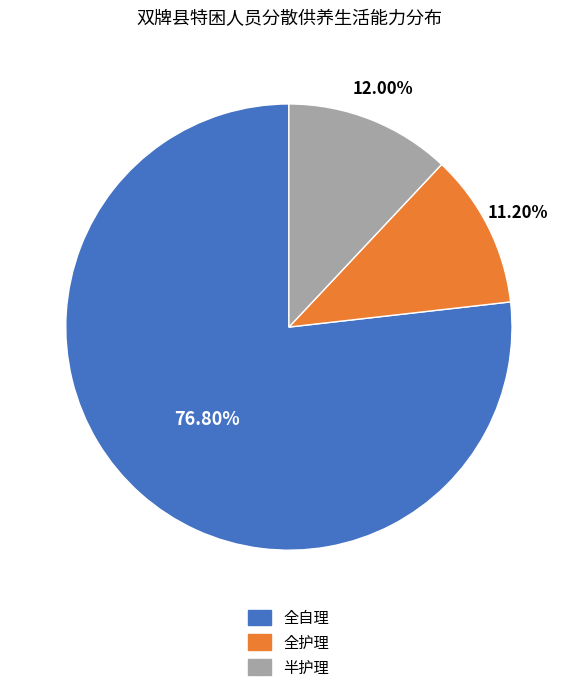

To the nearest percent, what is the difference between the largest and smallest slice percentages?

66%